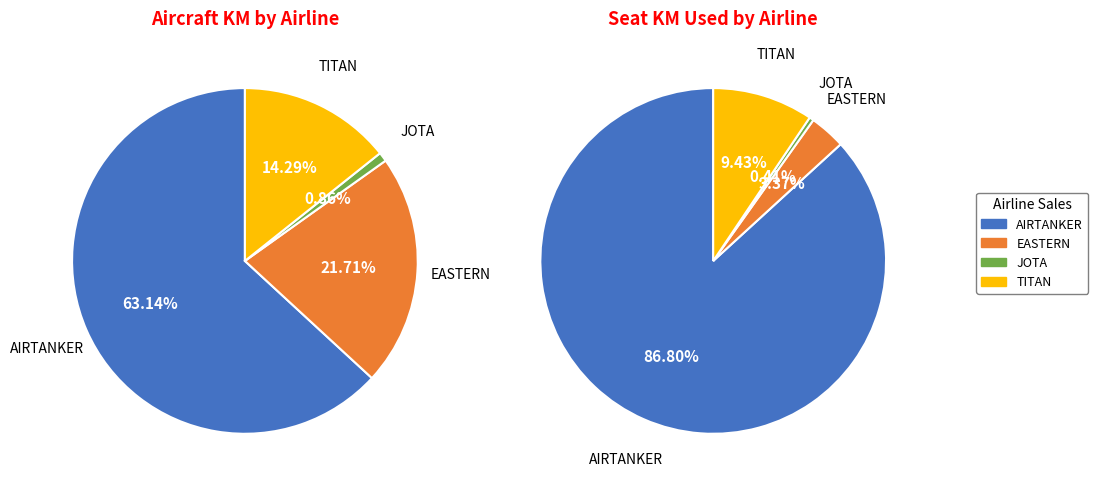

What is the largest slice in the pie chart?

AIRTANKER SERVICES LTD